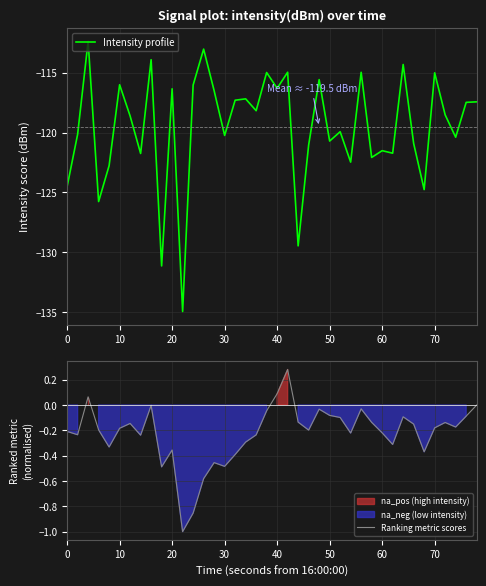

True or false: Ranking metric scores has a value of -0.0 at 26.

False